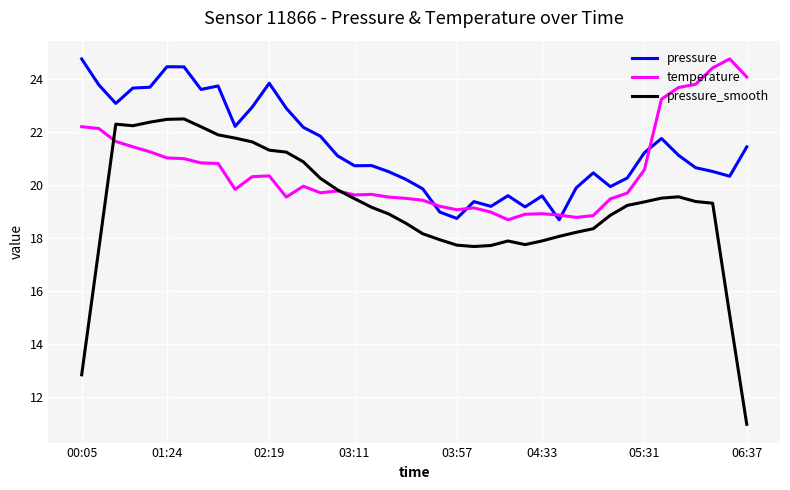

What is the minimum value shown in the chart?

11.0